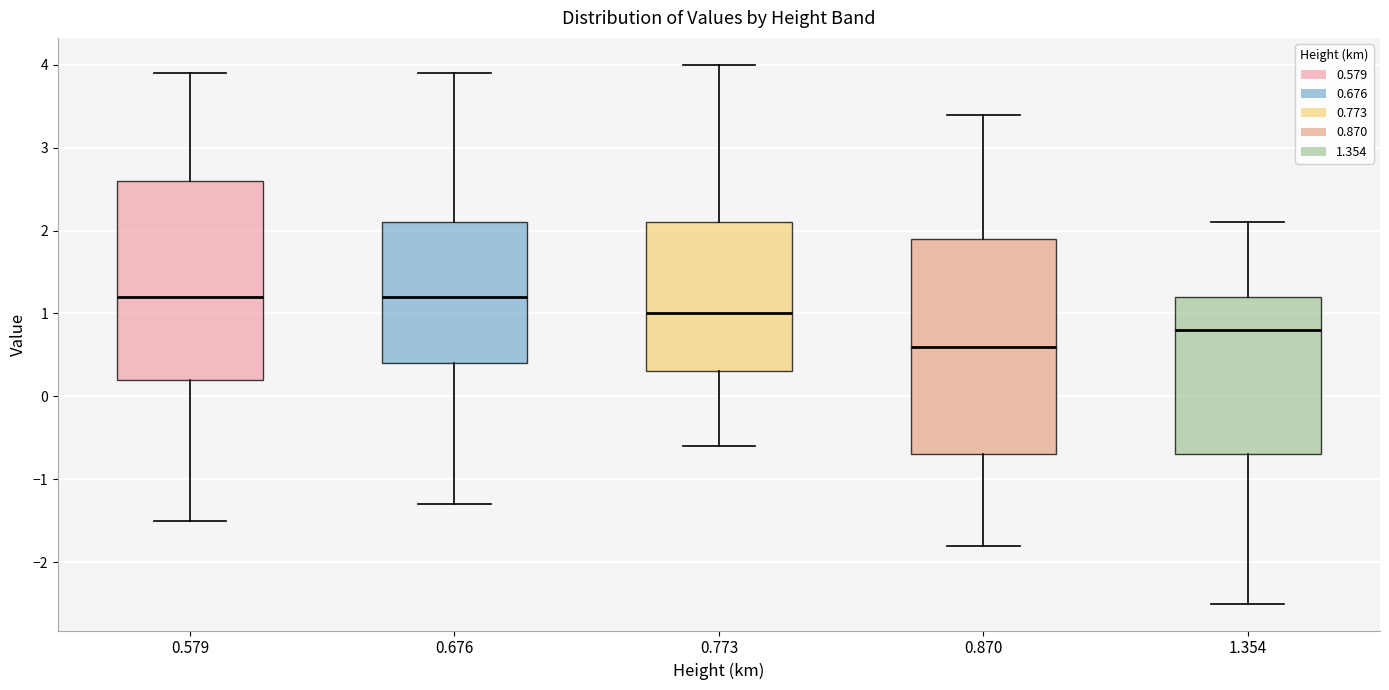

Comparing the boxes themselves (not the whiskers), which one is the tallest?

0.870